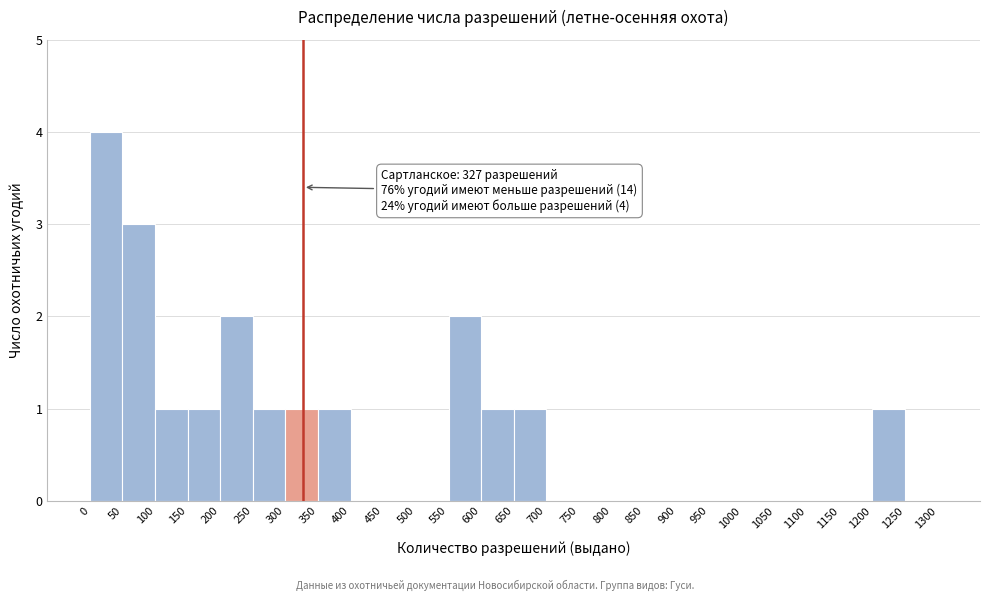

Over which range of the x-axis is the bar tallest?

0 to 50